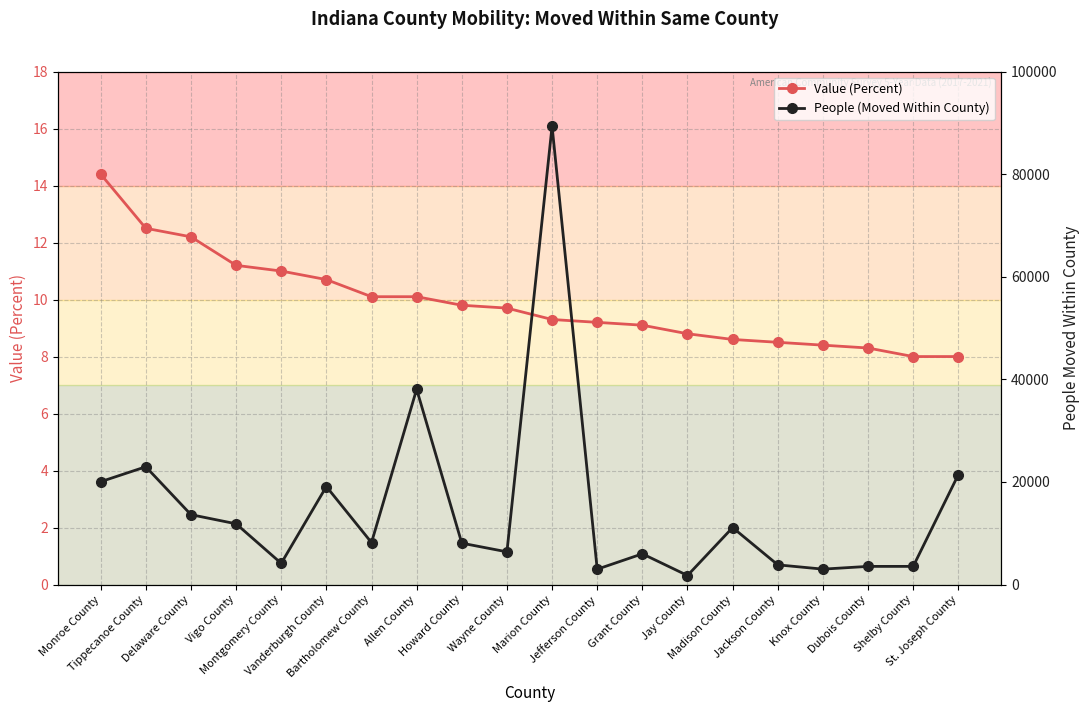

What is the difference between the highest and lowest values at Jefferson County?

2991.8